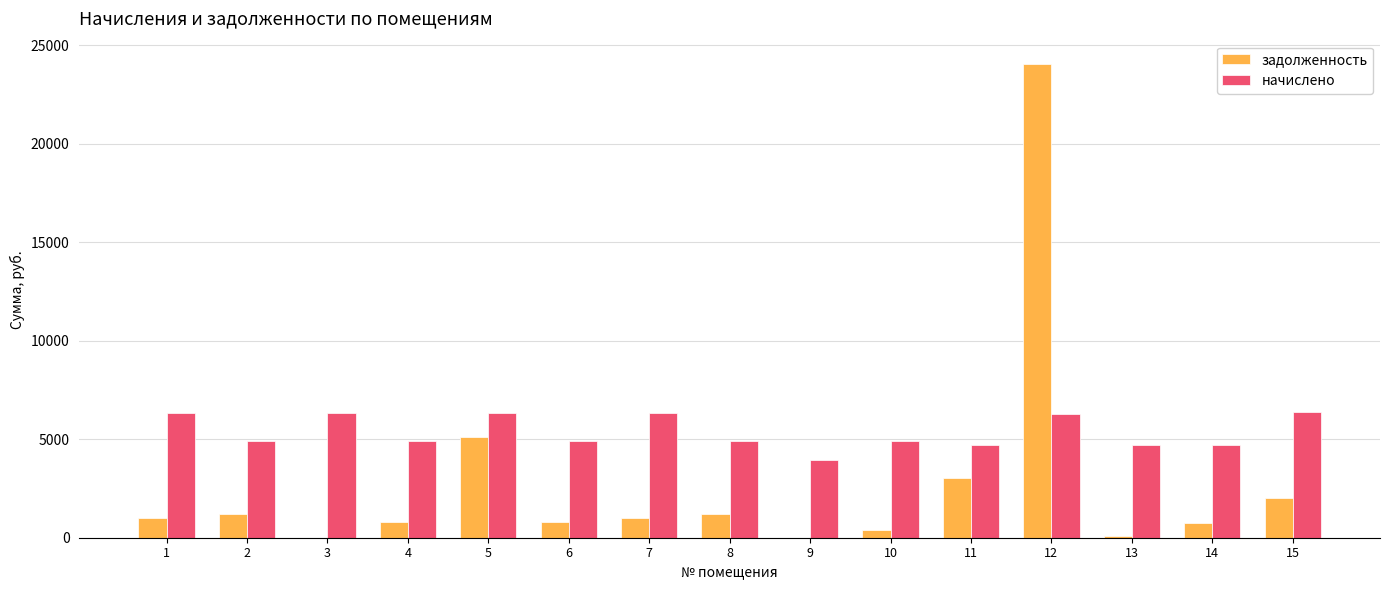

What is the maximum value for начислено?

6361.8